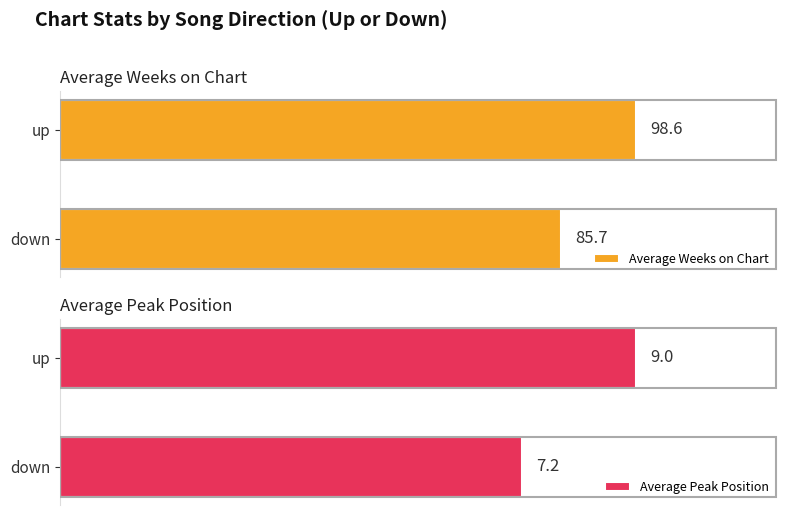

List the labels in order of Average Peak Position value, largest first.

up, down